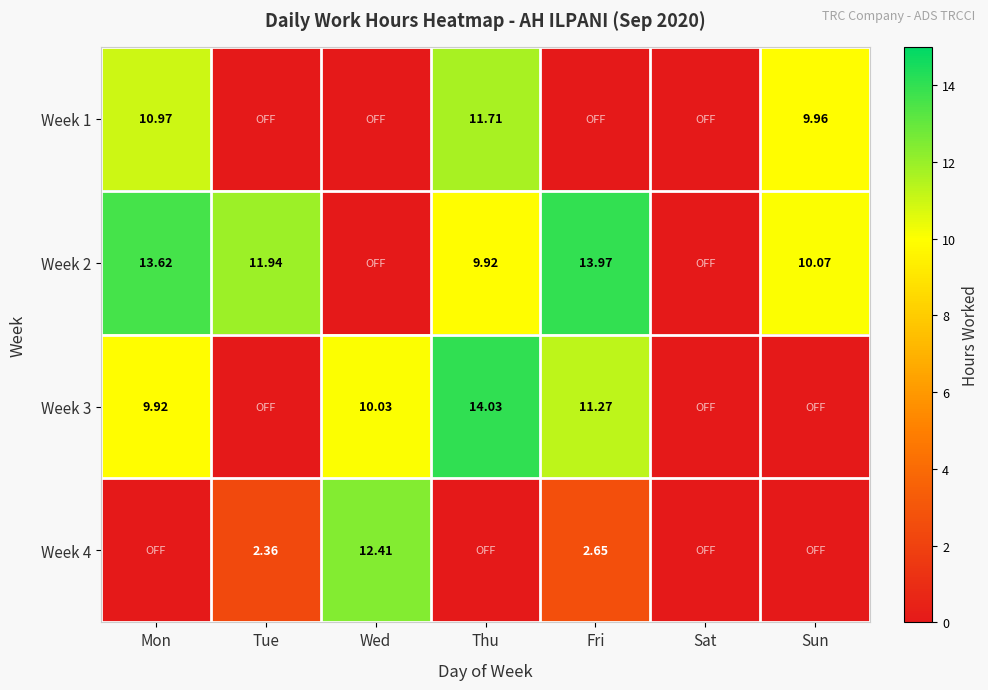

Is the value of Week 4 at Tue greater than the value of Week 2 at Tue?

No